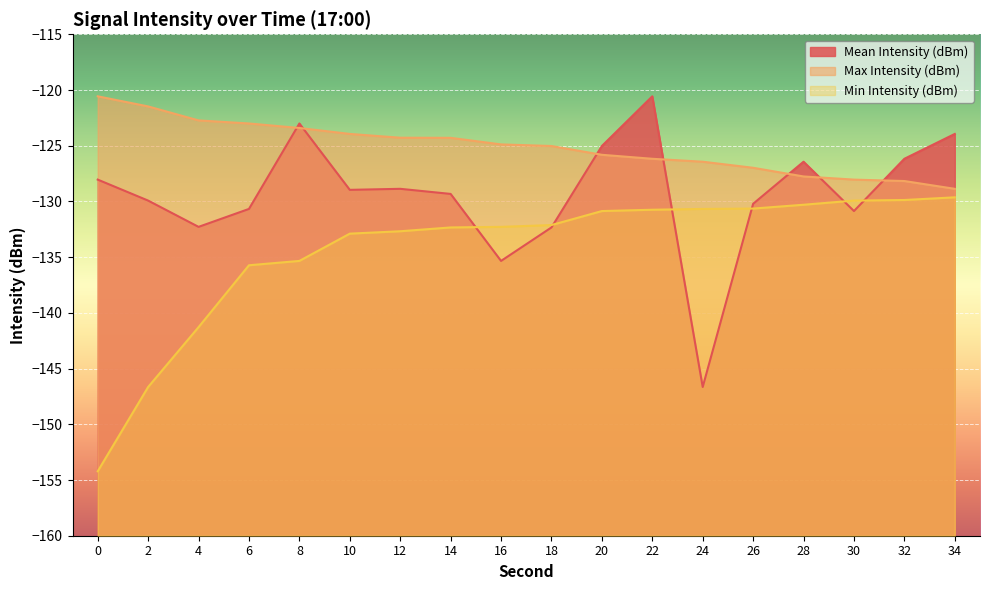

Count the number of data series in this chart.

3